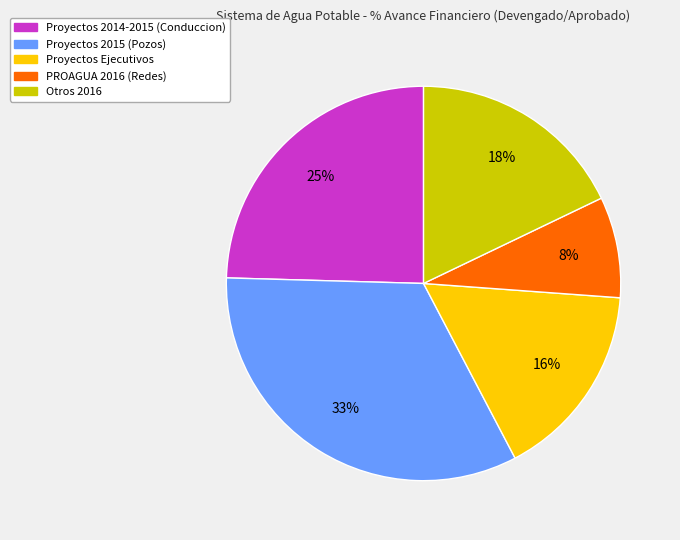

Is there a majority slice in this chart?

No